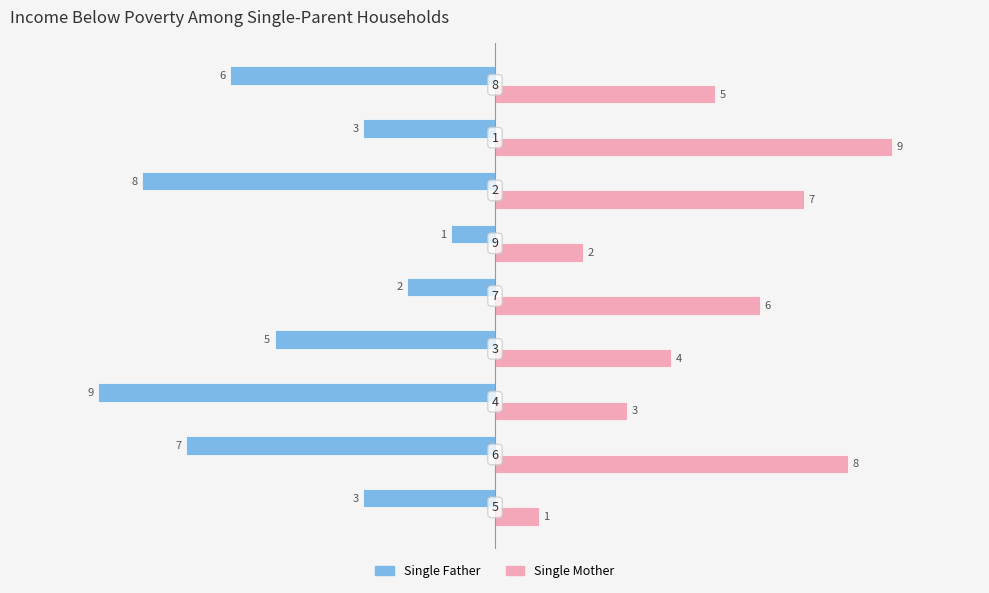

What is the smallest value displayed?

-9